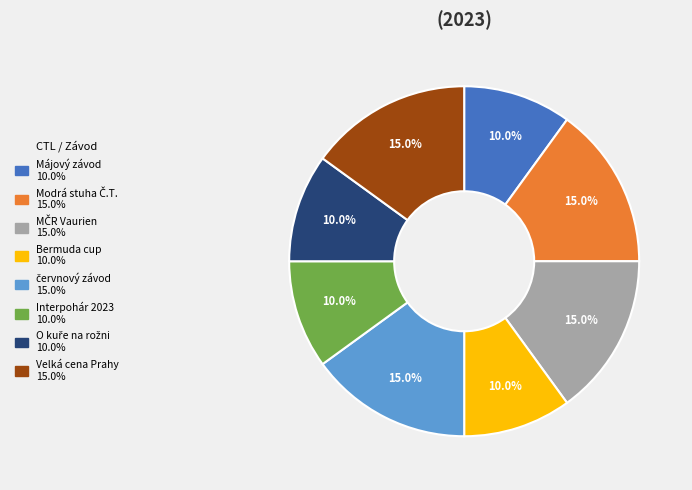

Is there a majority slice in this chart?

No